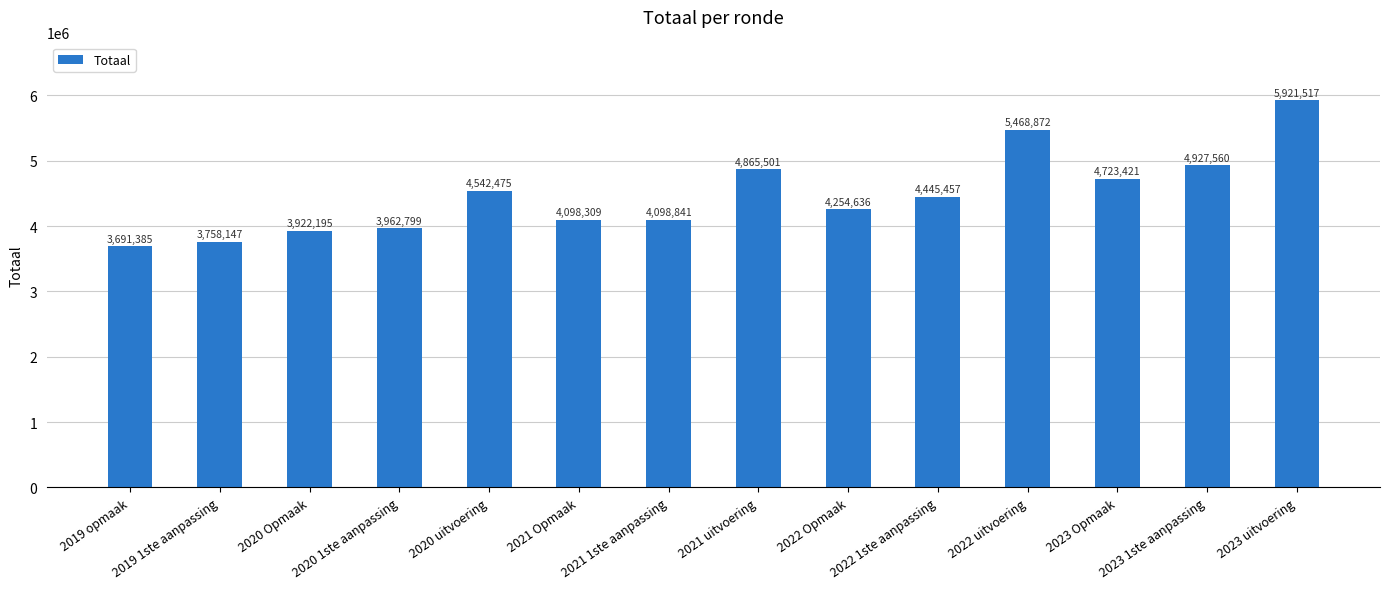

How many distinct data groups are displayed?

1